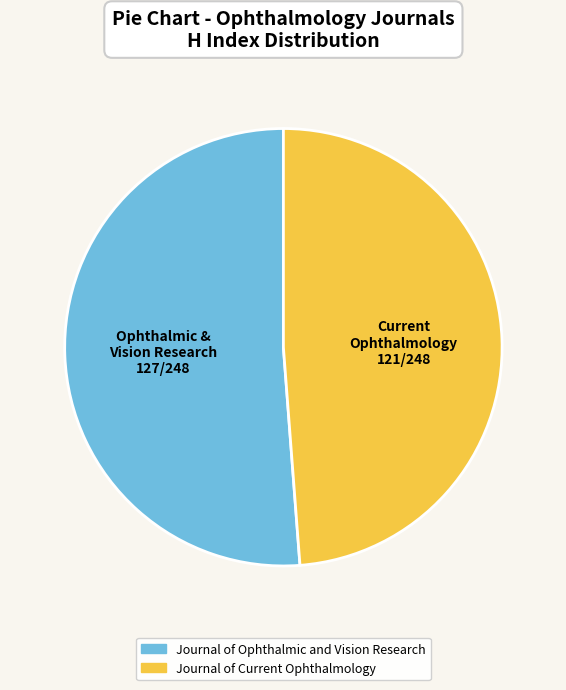

Rank the categories by value from lowest to highest.

Journal of Current Ophthalmology, Journal of Ophthalmic and Vision Research